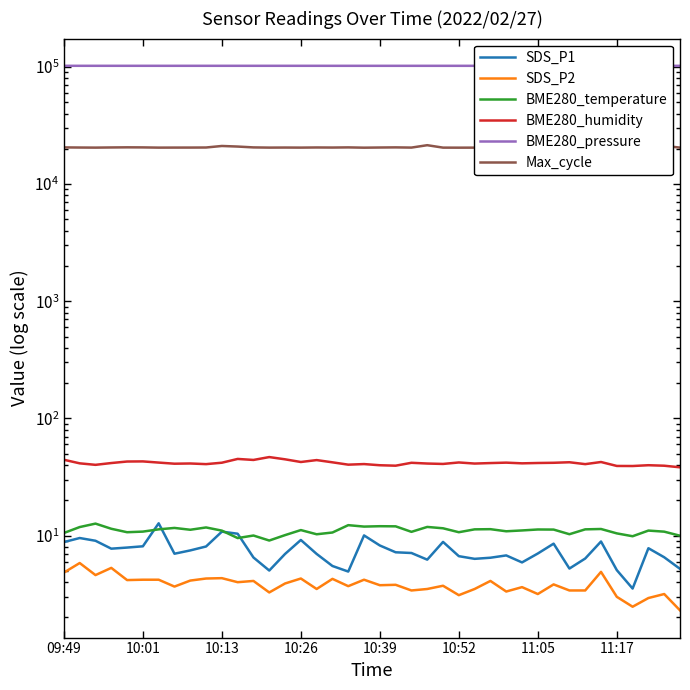

How many data points in BME280_temperature are above 11?

23